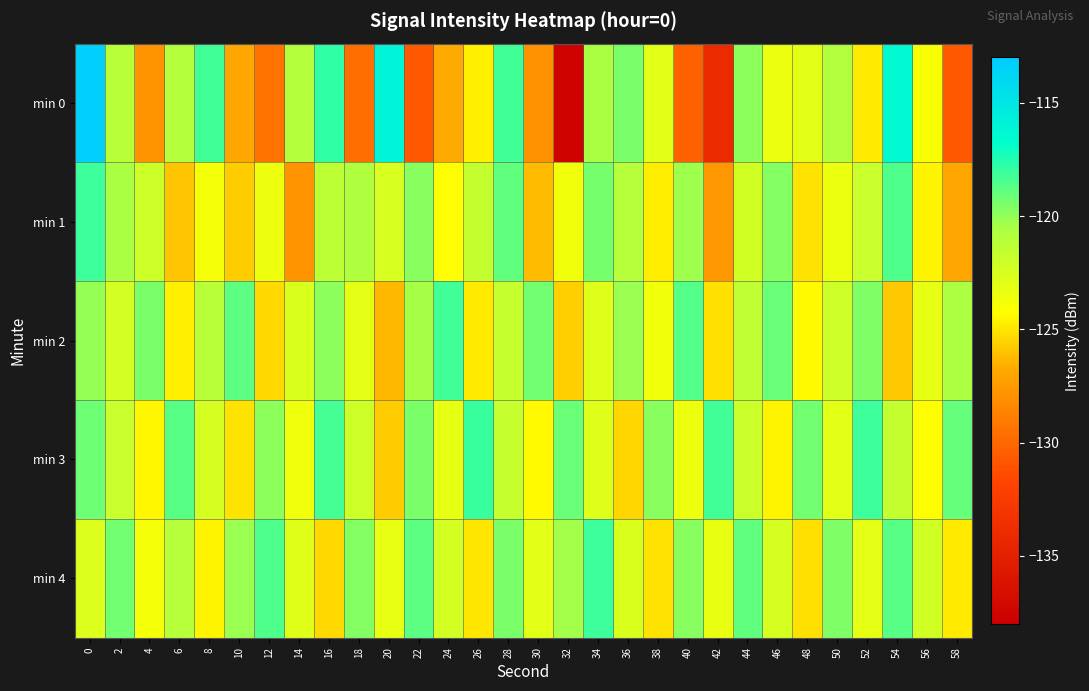

Reading left to right, transcribe all the data shown in this chart.

min 0: 0=-113.3	2=-121.1	4=-127.8	6=-120.9	8=-118.2	10=-126.9	12=-129.4	14=-121.0	16=-117.8	18=-129.7	20=-116.0	22=-130.7	24=-126.7	26=-124.6	28=-118.3	30=-127.9	32=-137.6	34=-120.6	36=-119.5	38=-123.0	40=-130.3	42=-134.1	44=-119.9	46=-123.4	48=-123.0	50=-120.8	52=-124.9	54=-116.3	56=-124.0	58=-130.7
min 1: 0=-118.2	2=-120.6	4=-122.0	6=-125.9	8=-123.8	10=-125.7	12=-123.5	14=-127.8	16=-121.3	18=-120.8	20=-122.5	22=-119.8	24=-124.3	26=-121.6	28=-118.9	30=-126.2	32=-123.7	34=-119.4	36=-121.1	38=-124.8	40=-120.3	42=-127.6	44=-122.2	46=-119.7	48=-125.1	50=-123.4	52=-121.8	54=-118.5	56=-124.6	58=-126.9
min 2: 0=-120.1	2=-122.3	4=-119.5	6=-124.7	8=-121.2	10=-118.8	12=-125.4	14=-122.6	16=-119.9	18=-123.1	20=-126.3	22=-120.5	24=-118.2	26=-124.9	28=-121.7	30=-119.3	32=-125.6	34=-122.8	36=-120.2	38=-123.7	40=-118.6	42=-125.2	44=-121.4	46=-119.1	48=-124.4	50=-122.0	52=-119.6	54=-125.8	56=-123.2	58=-120.7
min 3: 0=-119.2	2=-121.8	4=-124.5	6=-118.7	8=-122.4	10=-125.1	12=-119.9	14=-123.6	16=-118.3	18=-122.0	20=-125.7	22=-119.5	24=-123.2	26=-118.0	28=-121.7	30=-124.4	32=-119.1	34=-122.8	36=-125.5	38=-119.8	40=-123.5	42=-118.2	44=-121.9	46=-124.6	48=-119.3	50=-123.0	52=-118.1	54=-121.6	56=-124.3	58=-119.0
min 4: 0=-122.7	2=-119.3	4=-123.8	6=-121.1	8=-124.6	10=-120.2	12=-118.5	14=-122.9	16=-125.4	18=-119.7	20=-123.2	22=-118.8	24=-122.3	26=-125.0	28=-119.5	30=-123.0	32=-120.4	34=-118.1	36=-122.6	38=-125.1	40=-119.8	42=-123.3	44=-118.9	46=-122.4	48=-125.2	50=-119.6	52=-123.1	54=-118.7	56=-122.2	58=-124.9